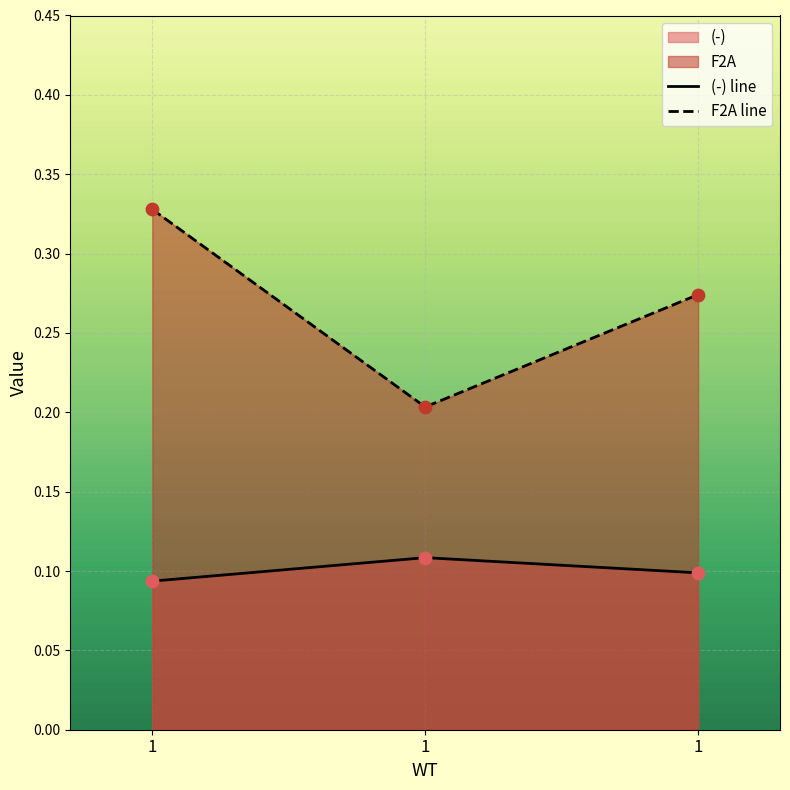

At how many categories does at least one series exceed 0?

3